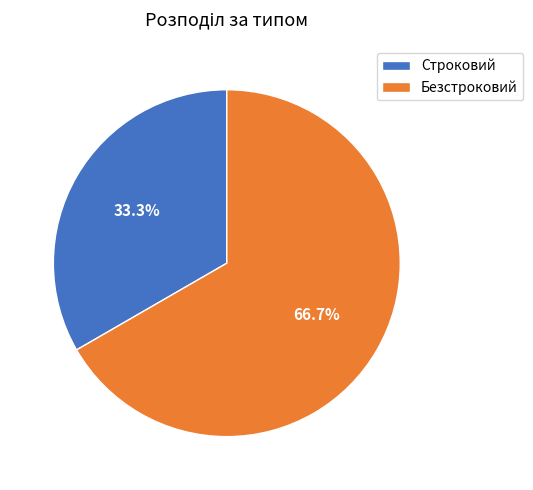

To the nearest percent, what portion does Строковий represent?

33%